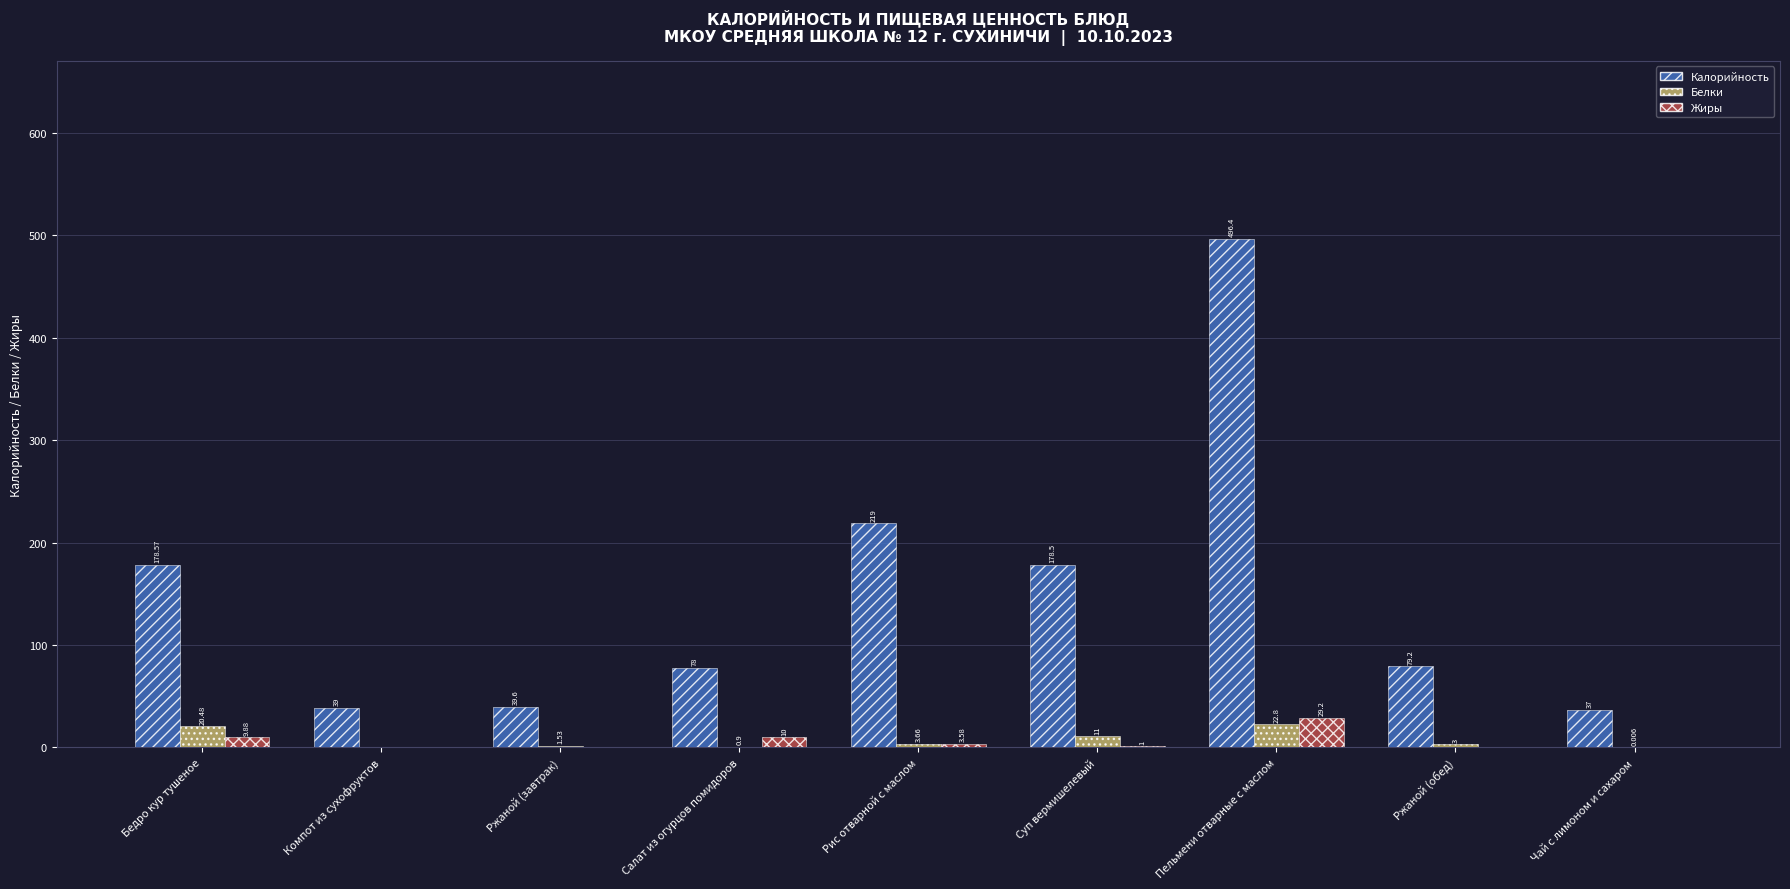

Does the chart contain stacked bars?

No